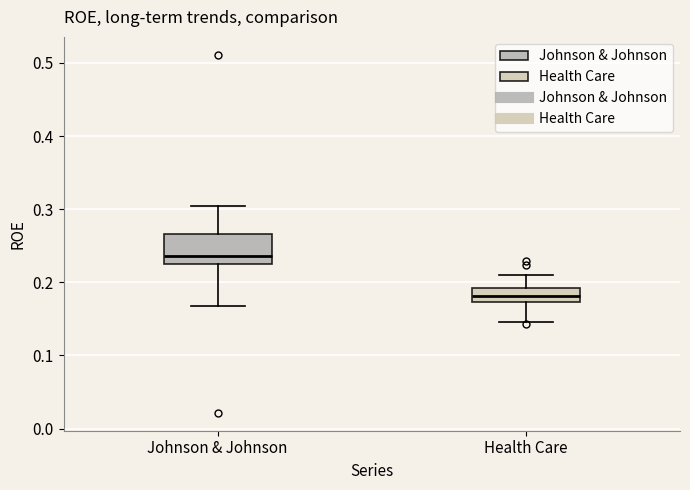

Where does the upper whisker of the box for Johnson & Johnson end on the y-axis? The values are not printed on the chart, so give them approximately, as read against the axis.

0.30